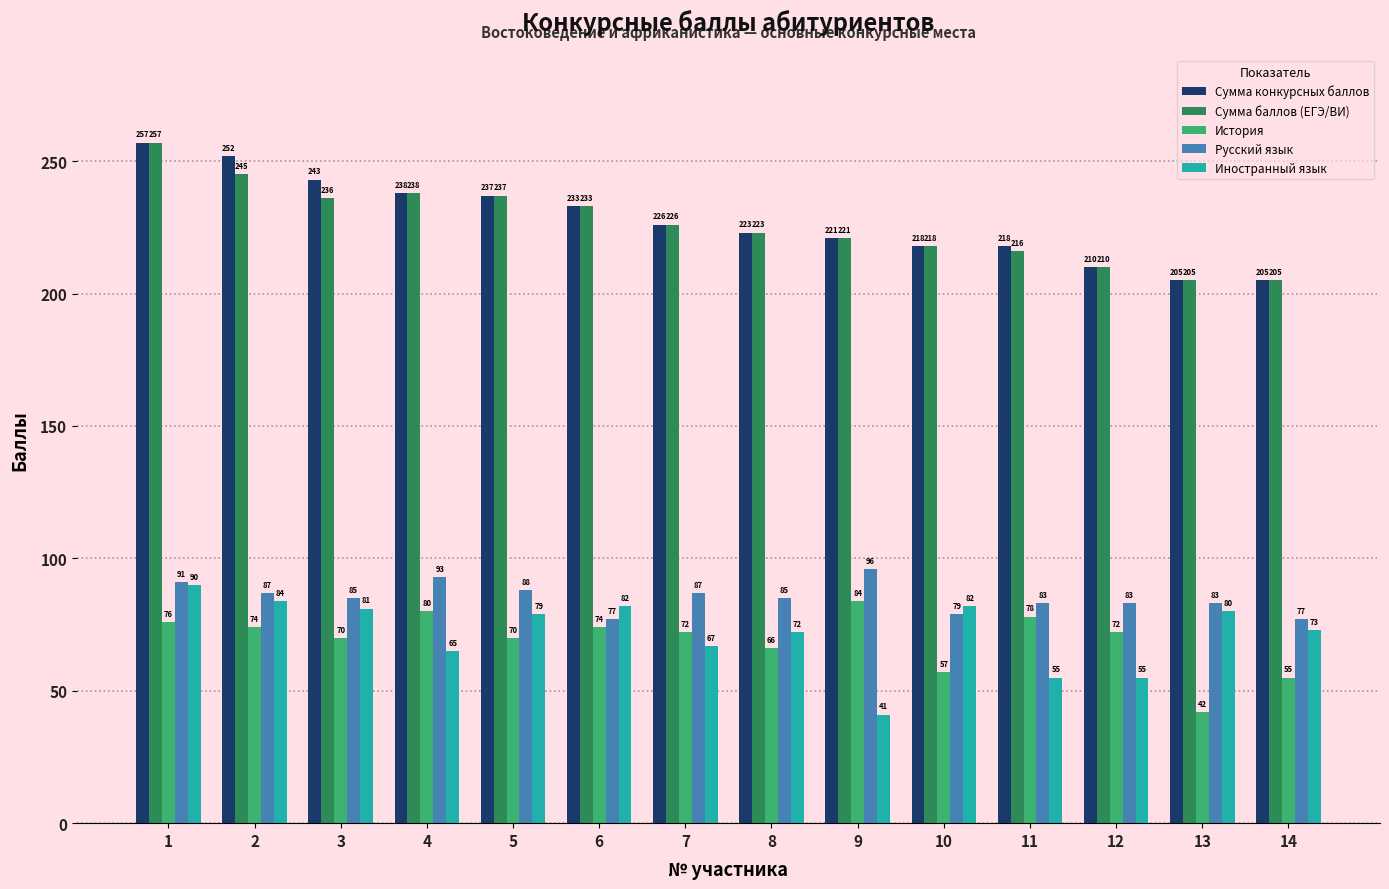

Which series changed the most between 4 and 13?

История